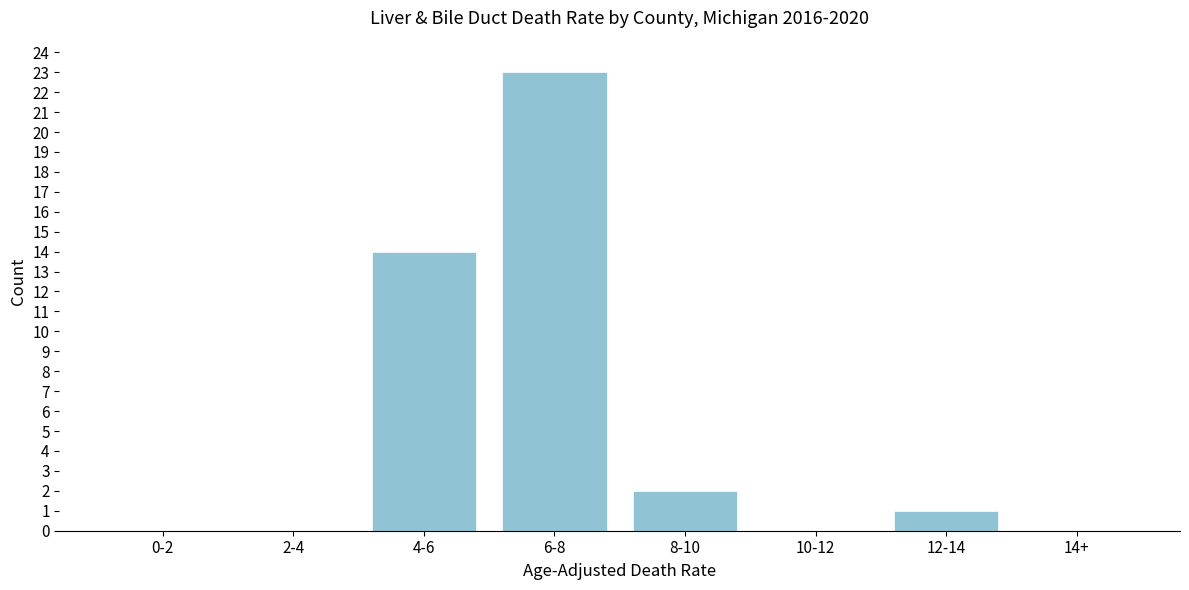

Reading left to right, what are all the values shown in this chart?

0-2=0	2-4=0	4-6=14	6-8=23	8-10=2	10-12=0	12-14=1	14+=0